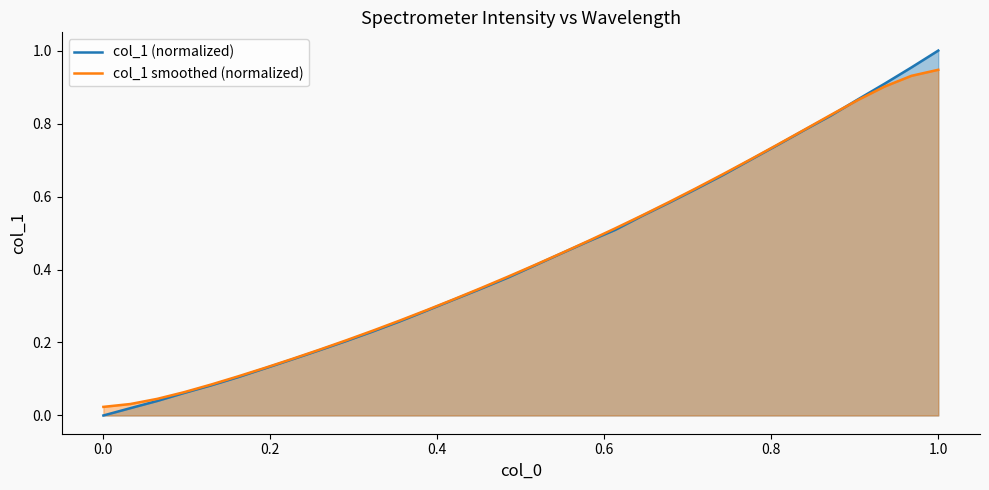

How many lines are shown in the chart?

2